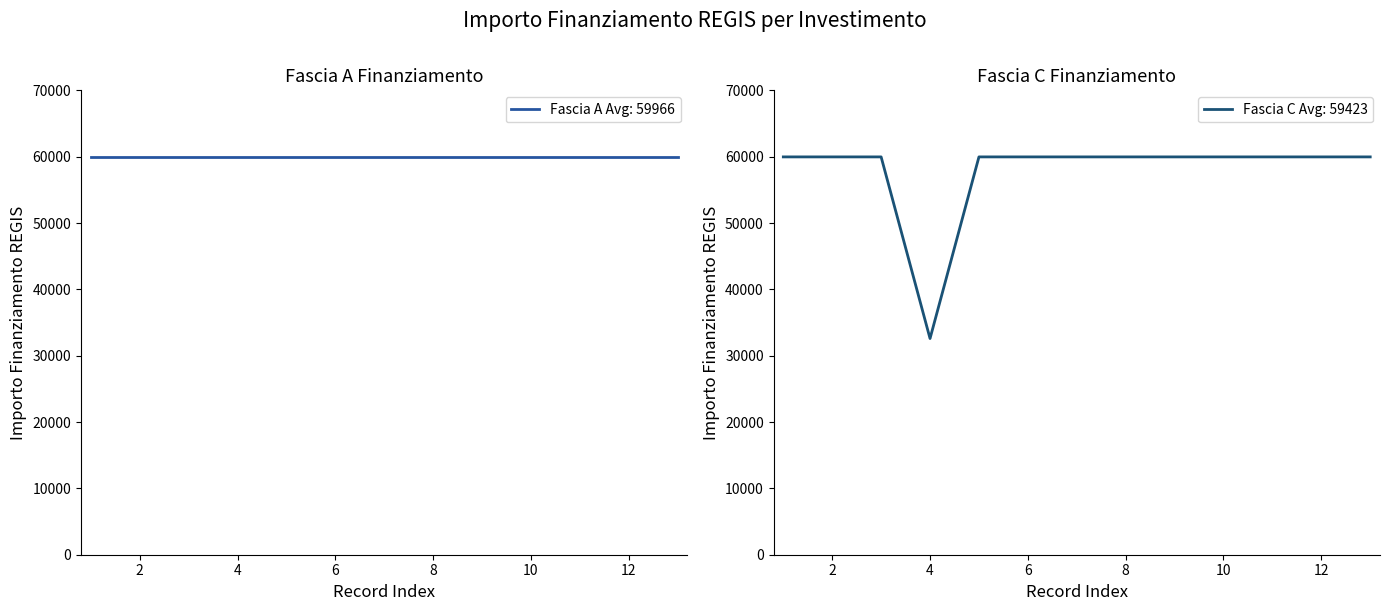

The value of Fascia C Avg: 59423 at 4 is 32589. True or false?

True